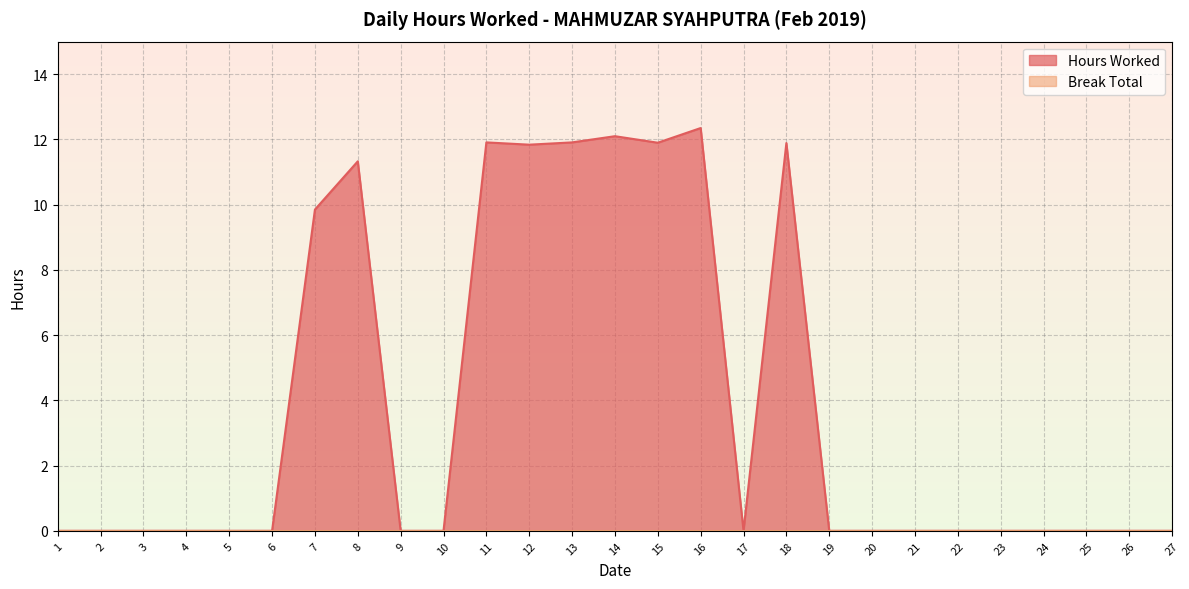

List the labels in order of value, largest first.

16, 14, 11, 13, 15, 18, 12, 8, 7, 1, 2, 3, 4, 5, 6, 9, 10, 17, 19, 20, 21, 22, 23, 24, 25, 26, 27